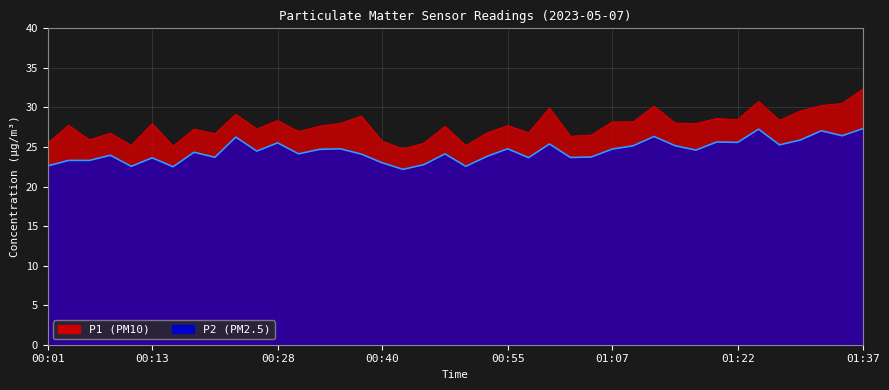

What is the label of the 26th point from the right?

00:35